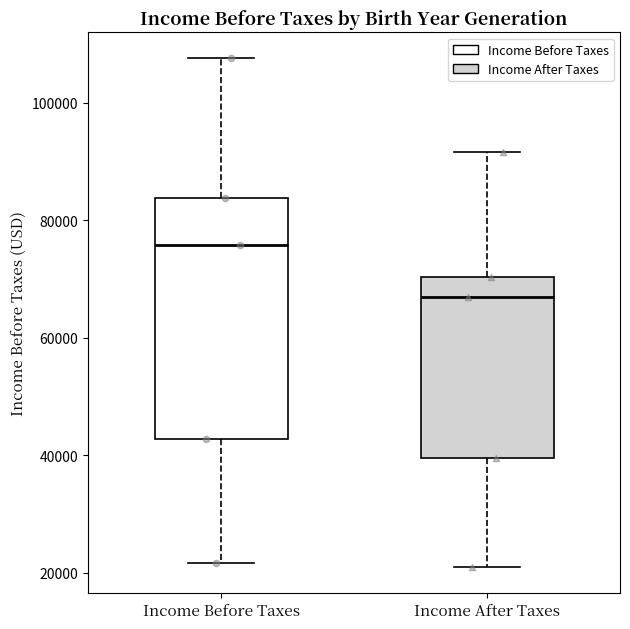

Where is the lower edge of the box for Income After Taxes on the y-axis? The values are not printed on the chart, so give them approximately, as read against the axis.

40000